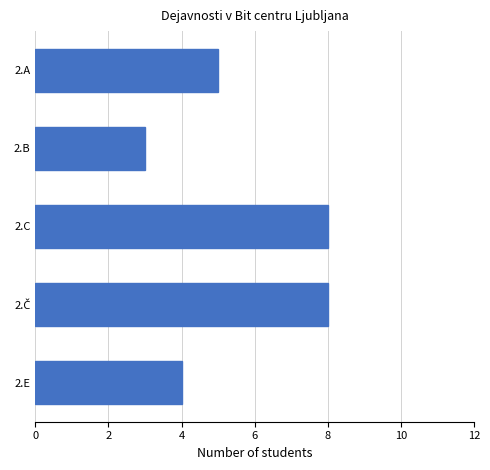

Is it true that the value at 2.E is 7?

False